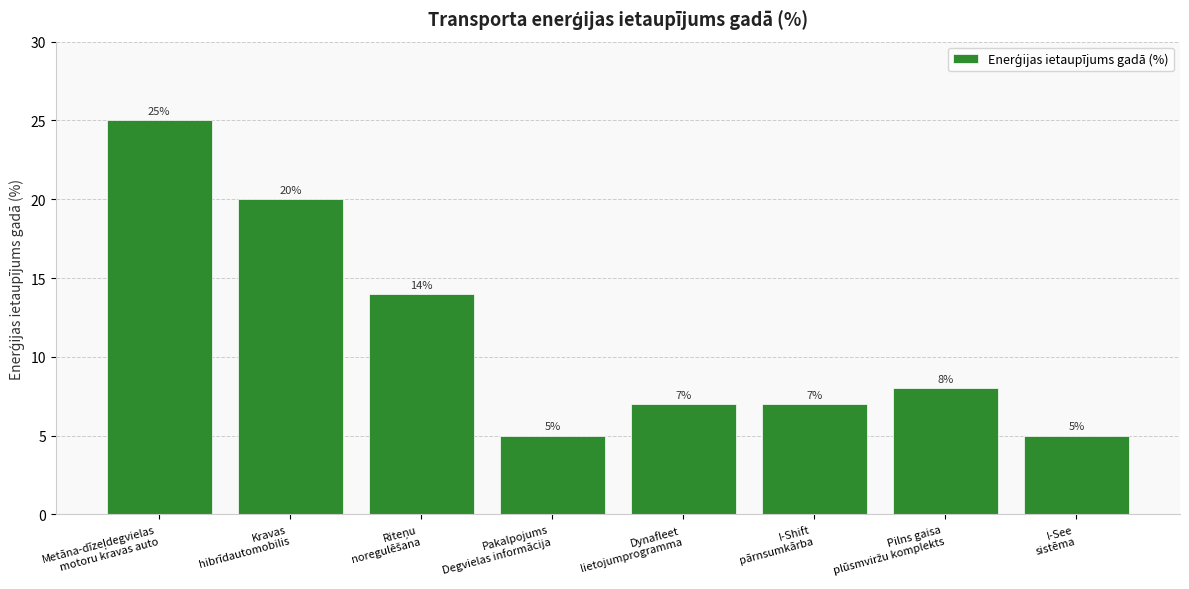

How many data points are less than 8?

4